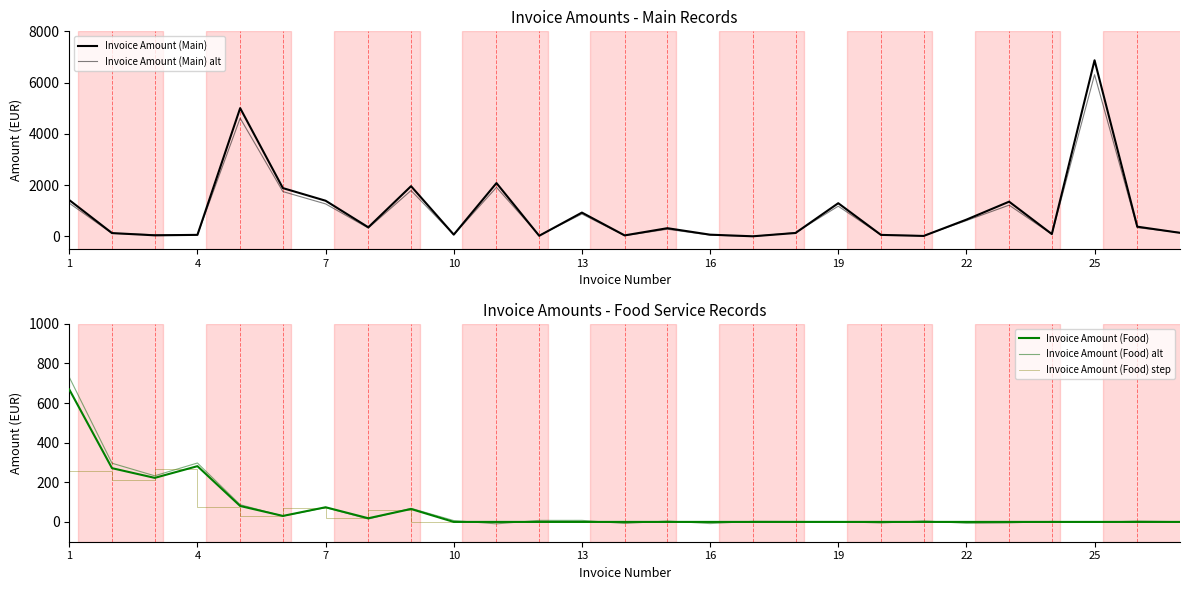

True or false: Invoice Amount (Food) step has more than 0 interior local peaks.

True